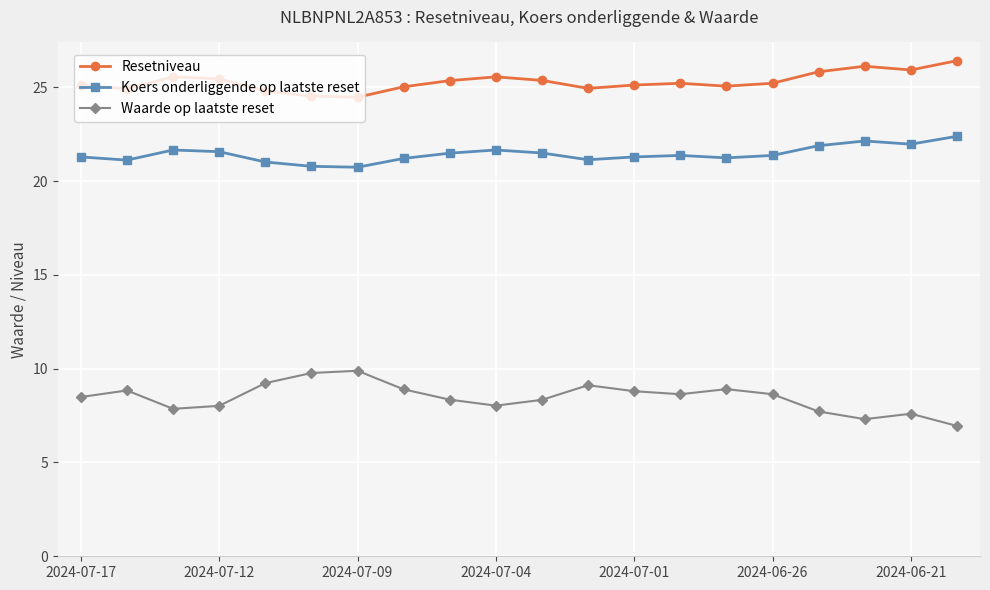

In Waarde op laatste reset, how many points are lower than both neighbors (excluding endpoints)?

4